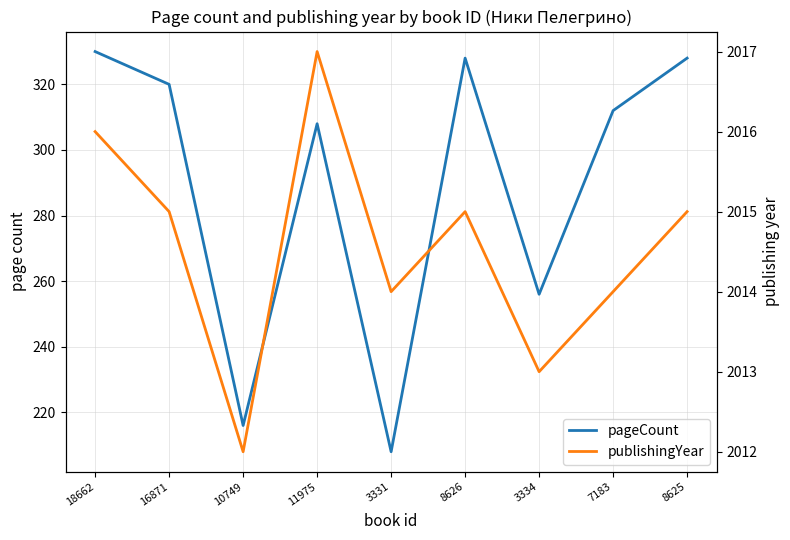

At how many categories does at least one series exceed 732?

9